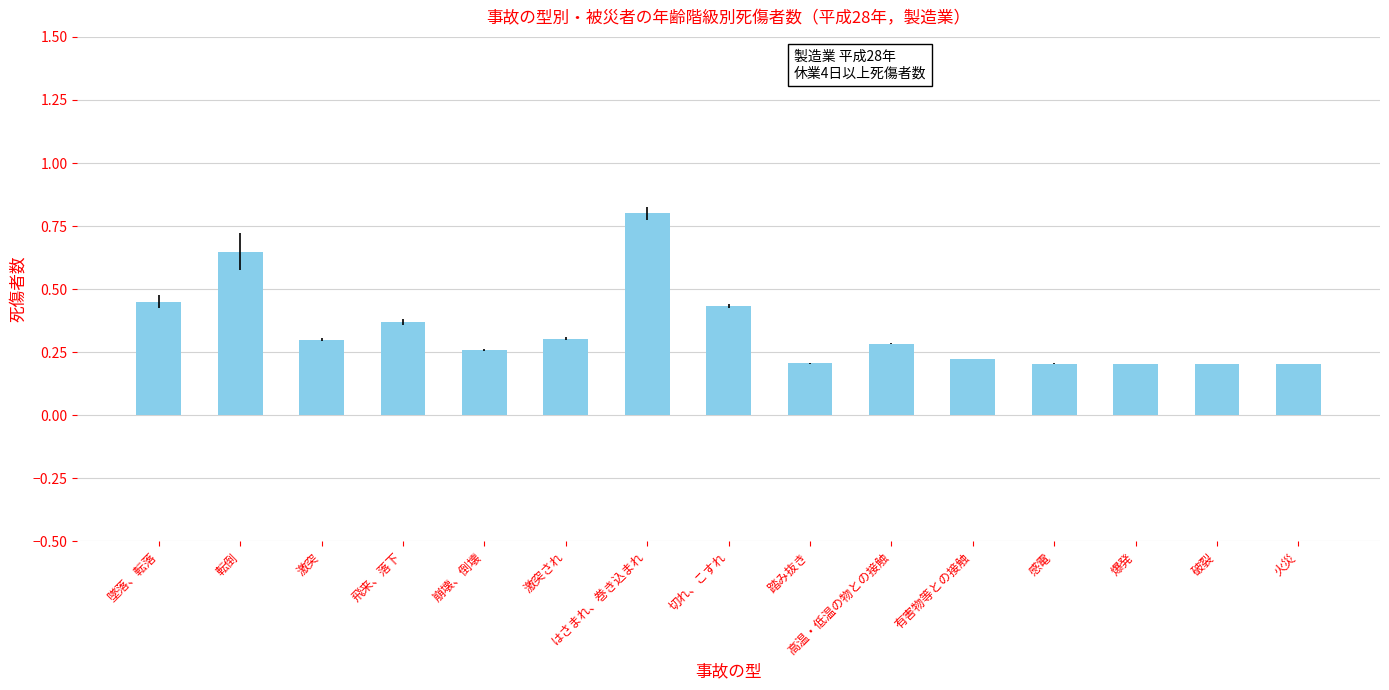

Count the values in the range 0 to 1.

15